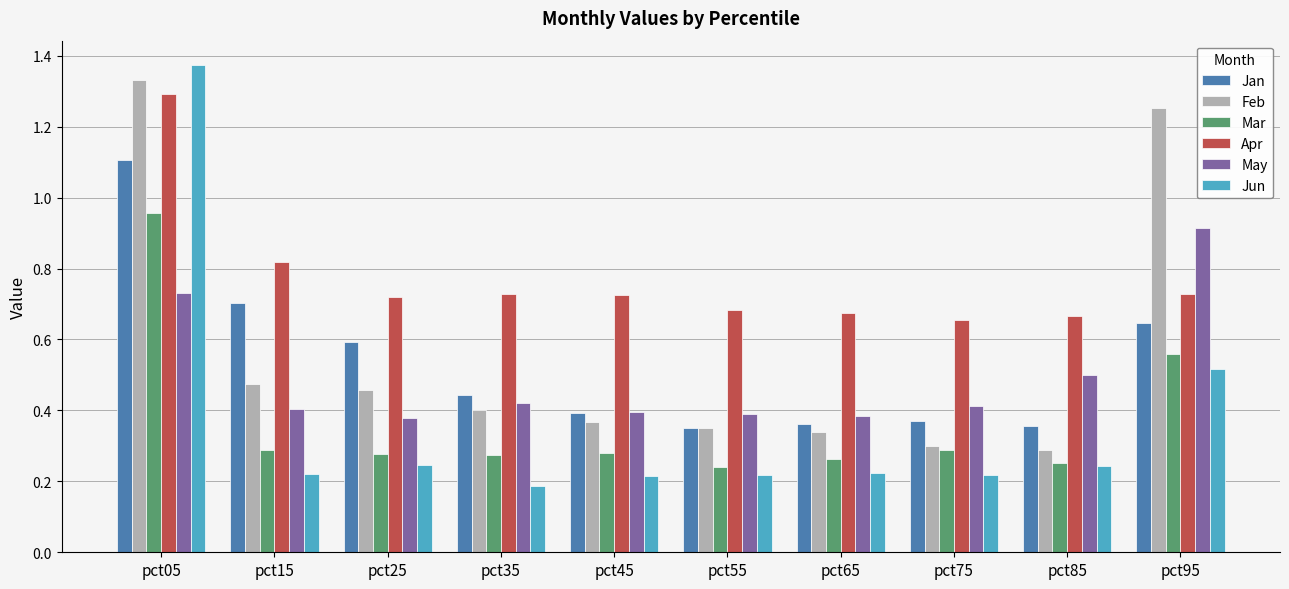

Which category has the highest value across all series?

pct05